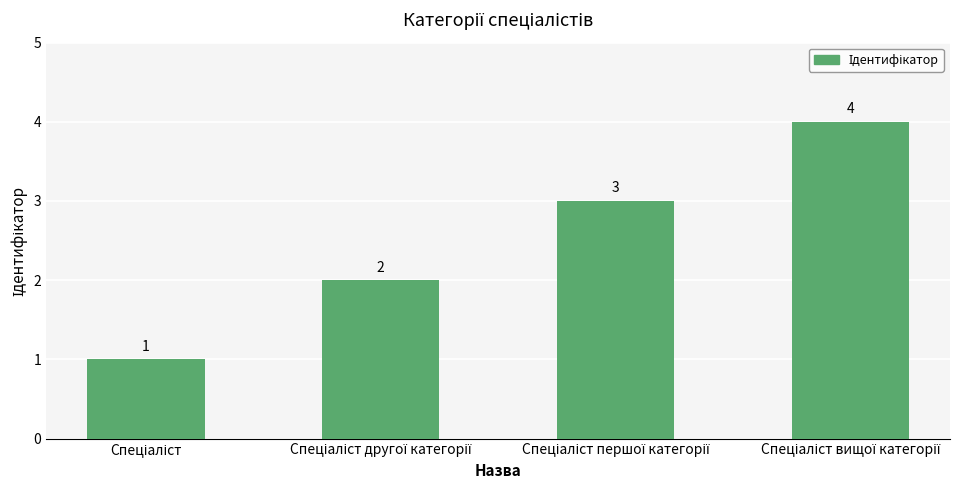

What is the difference between the maximum and minimum values?

3